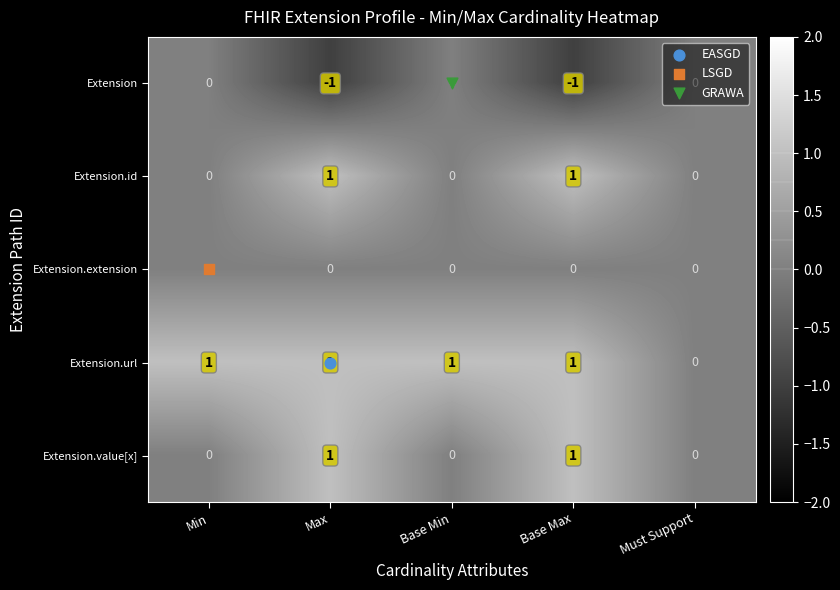

Which series has the largest total across all categories?

Extension.url